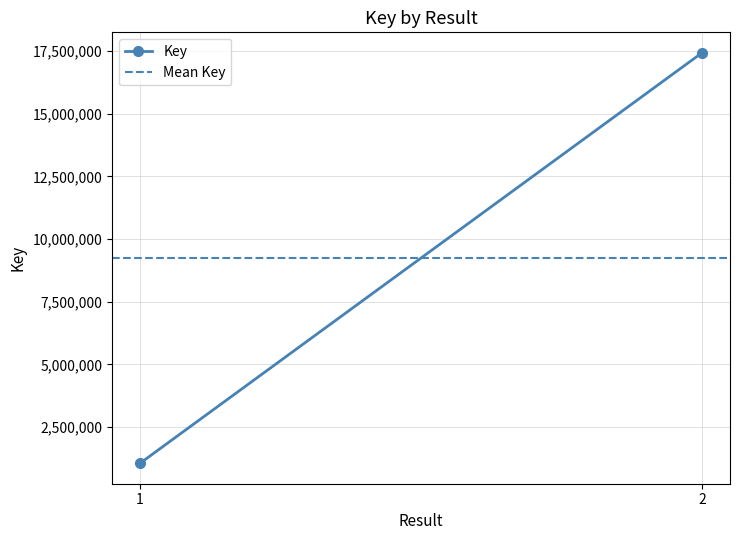

Which category has the highest value across all series?

2